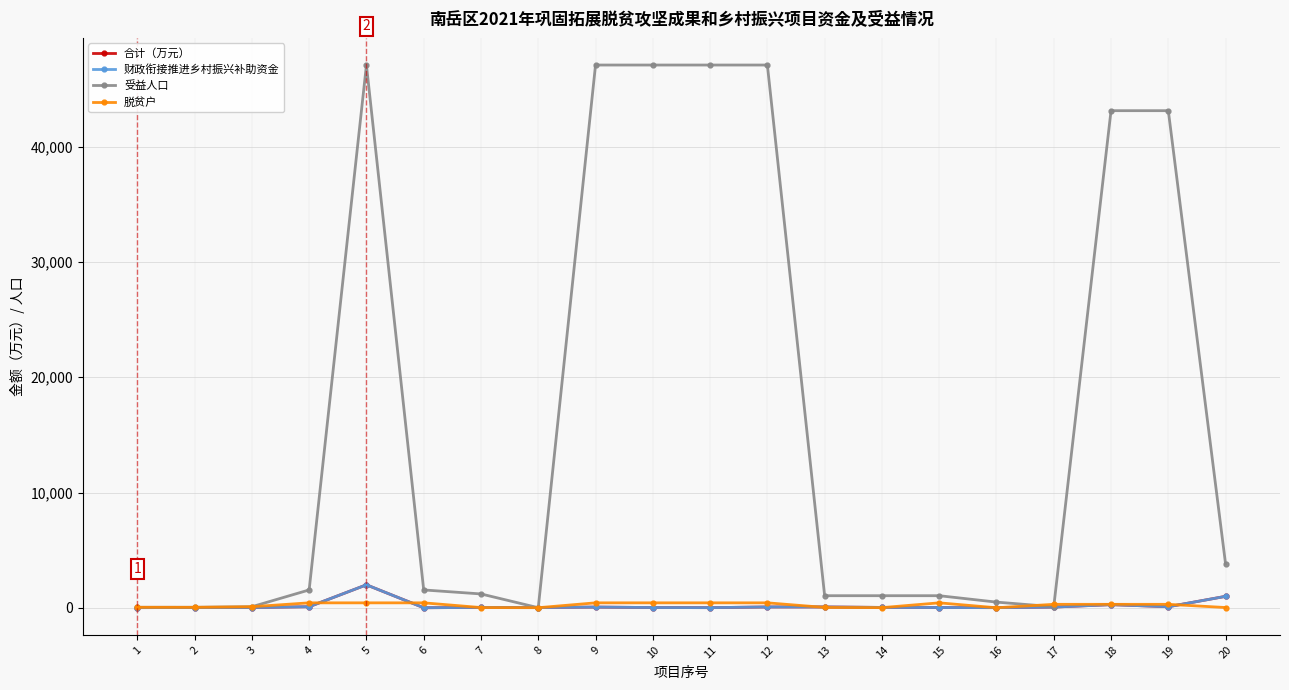

How many interior local valleys does the 脱贫户 series have?

4